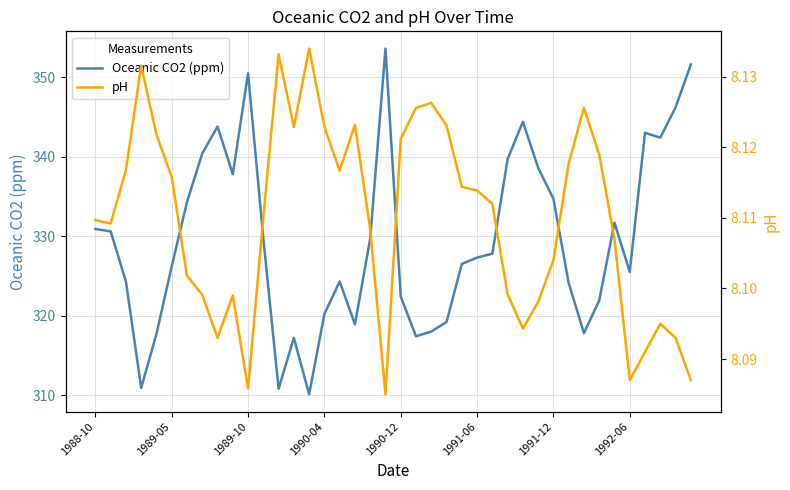

True or false: pH has more than 0 interior local peaks.

True